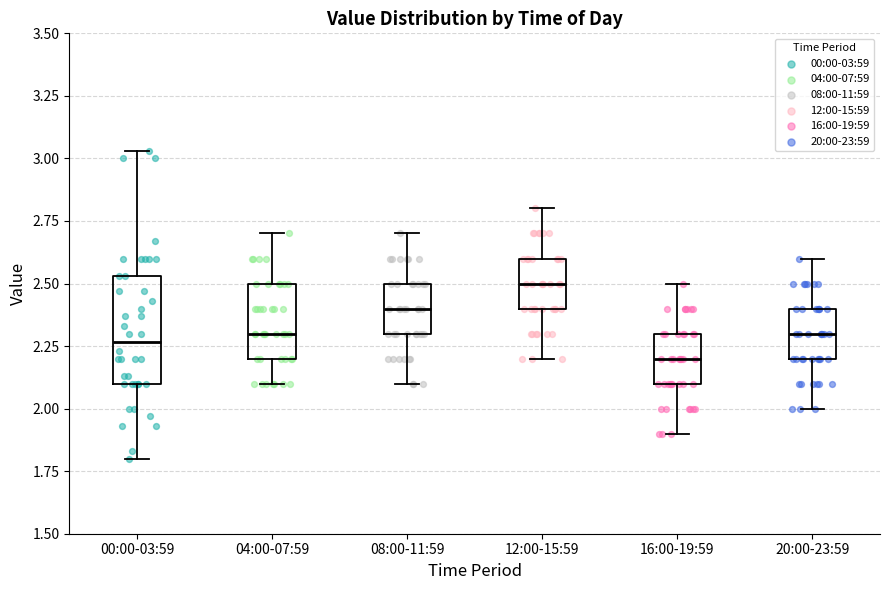

Which box's median line is the highest?

12:00-15:59